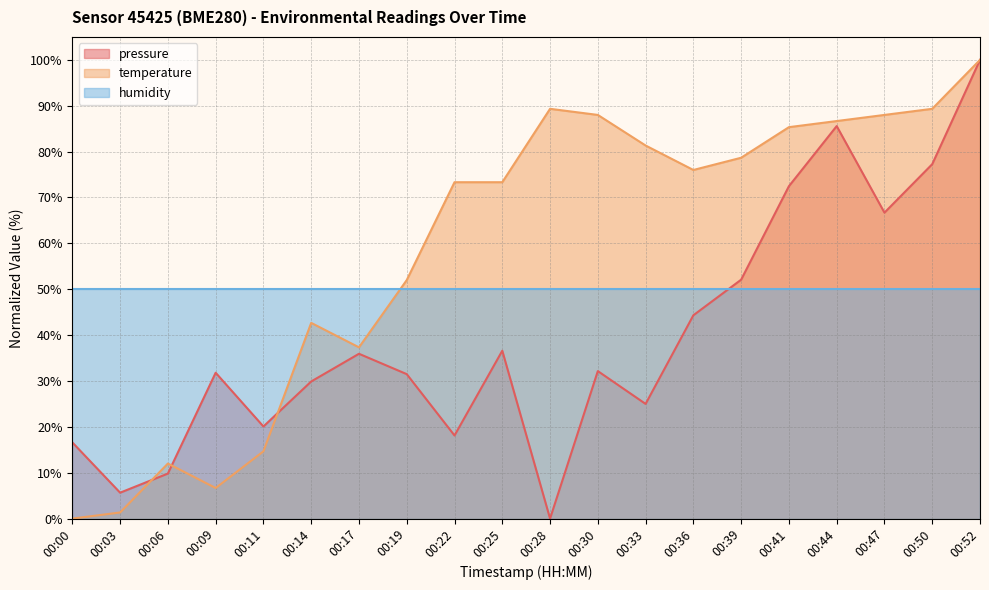

What is the average value of the temperature series?

58.8